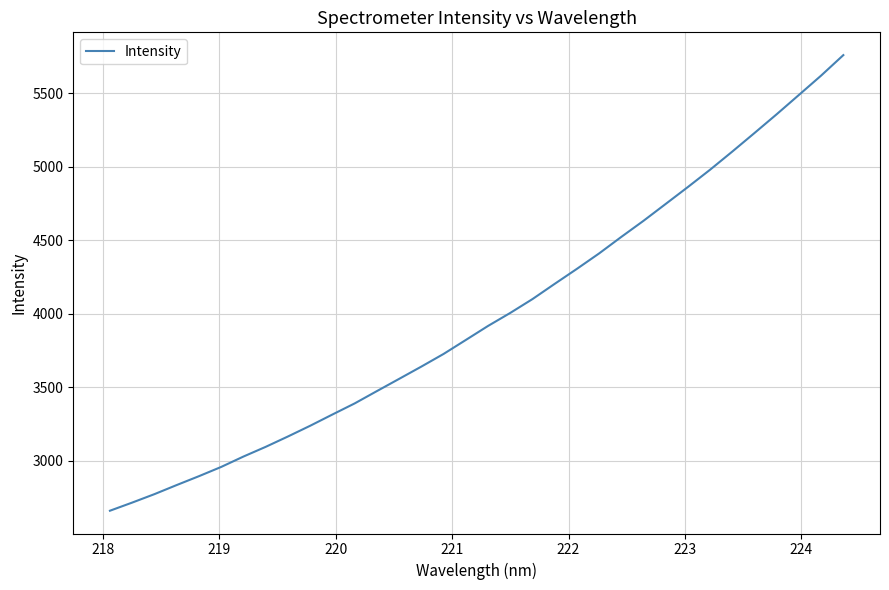

What is the difference between the maximum and minimum values?

3101.1